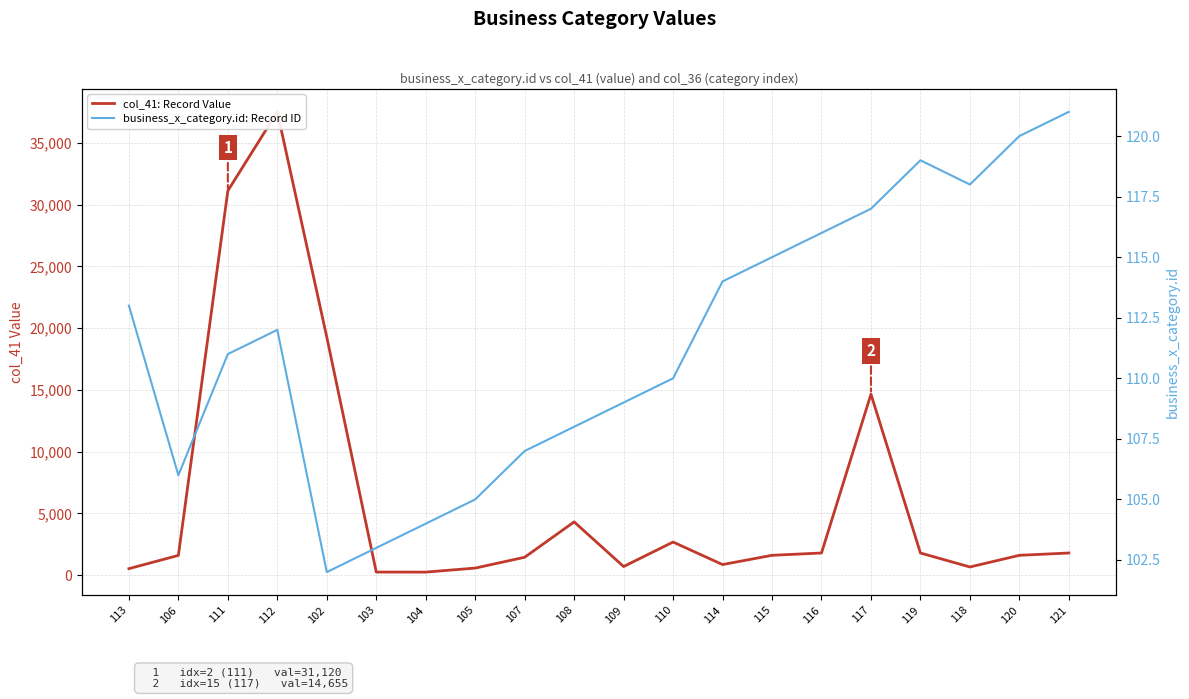

What are all the series names shown in the legend?

col_41: Record Value, business_x_category.id: Record ID